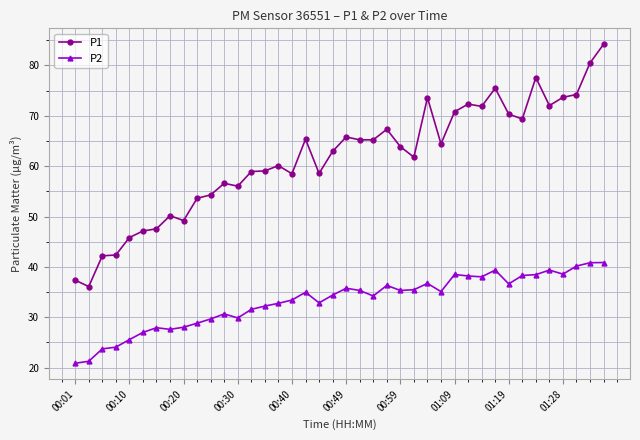

Which series has the widest spread of values?

P1